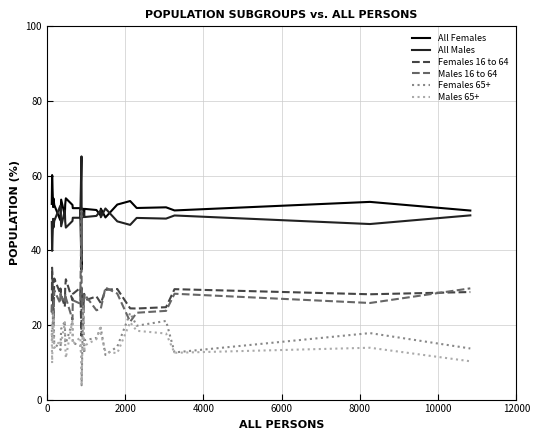

True or false: All Females has more than 1 points higher than both neighbors.

True